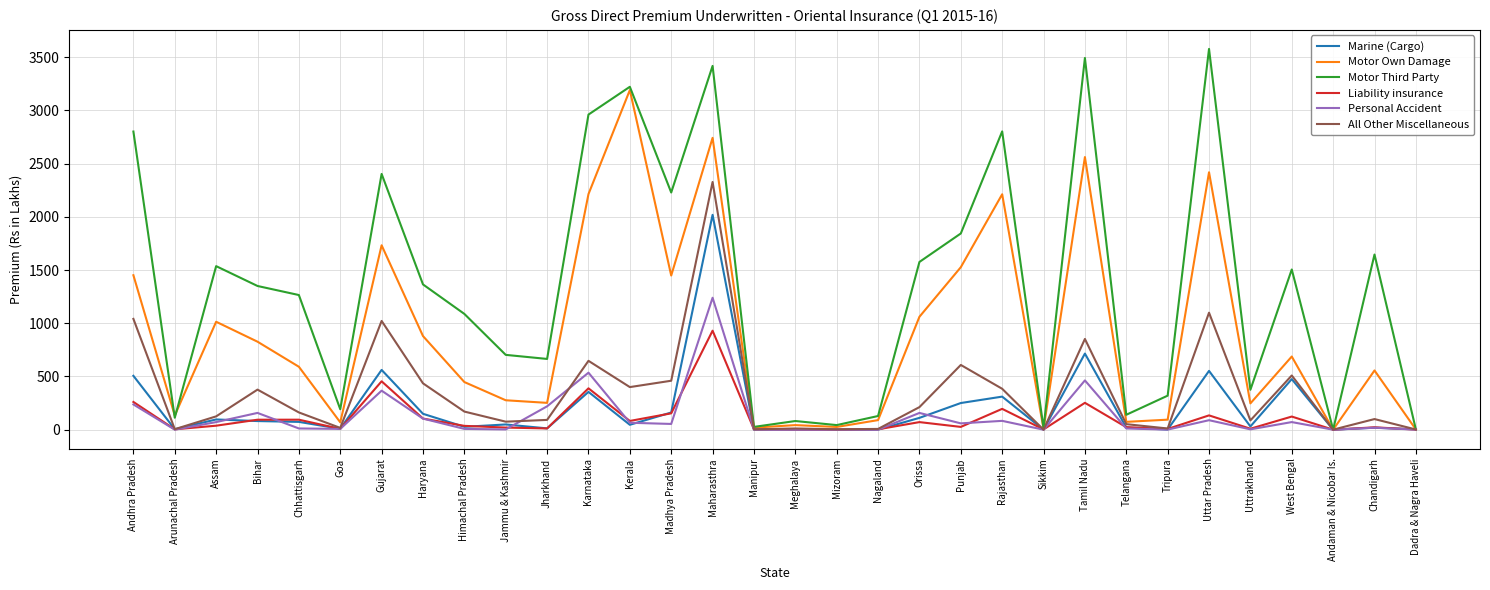

What are all the series names shown in the legend?

Marine (Cargo), Motor Own Damage, Motor Third Party, Liability insurance, Personal Accident, All Other Miscellaneous